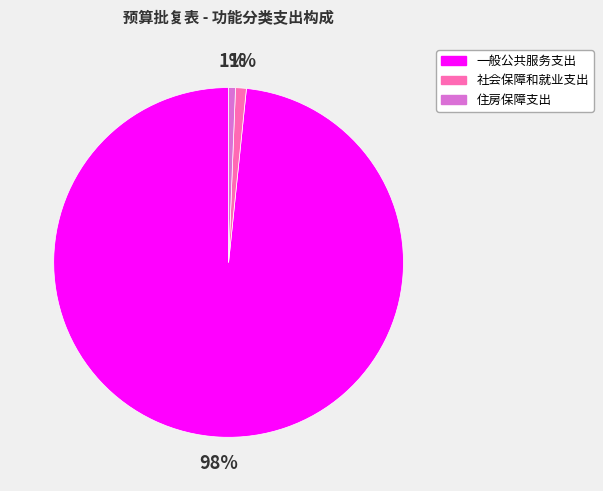

Between 一般公共服务支出 and 社会保障和就业支出, which is larger?

一般公共服务支出